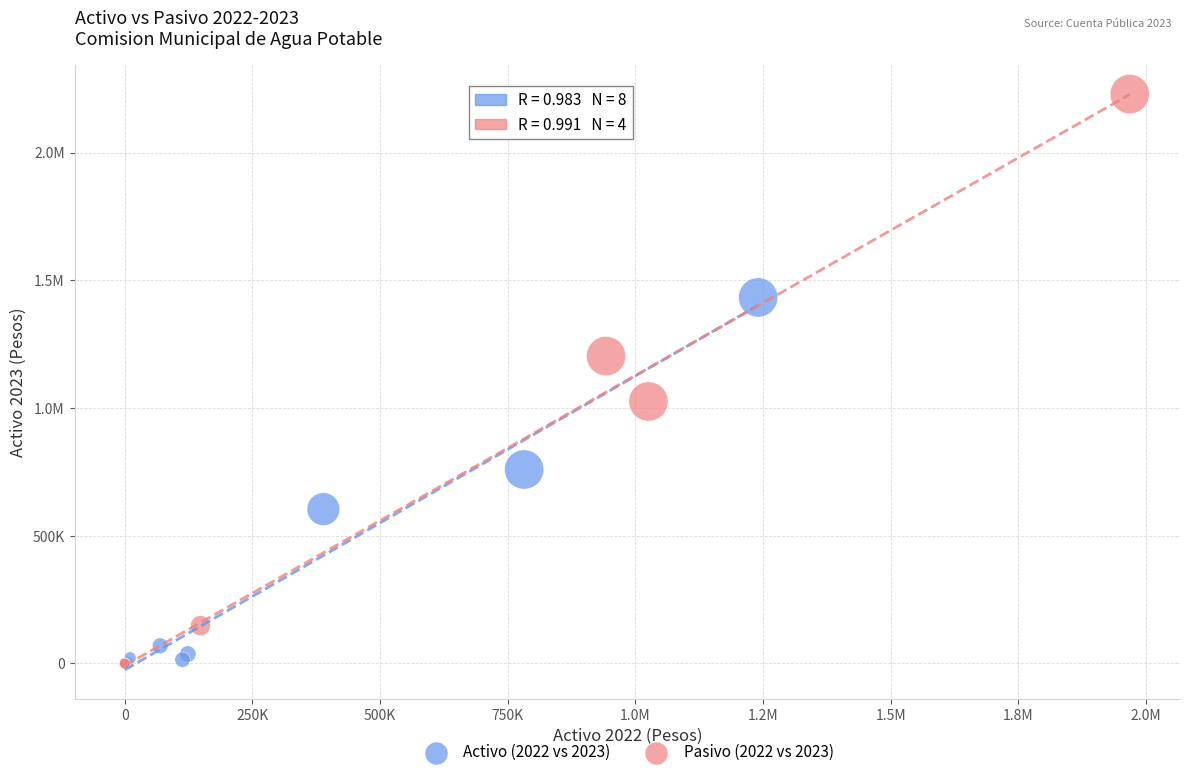

What are all the series names shown in the legend?

Activo (2022 vs 2023), Pasivo (2022 vs 2023)